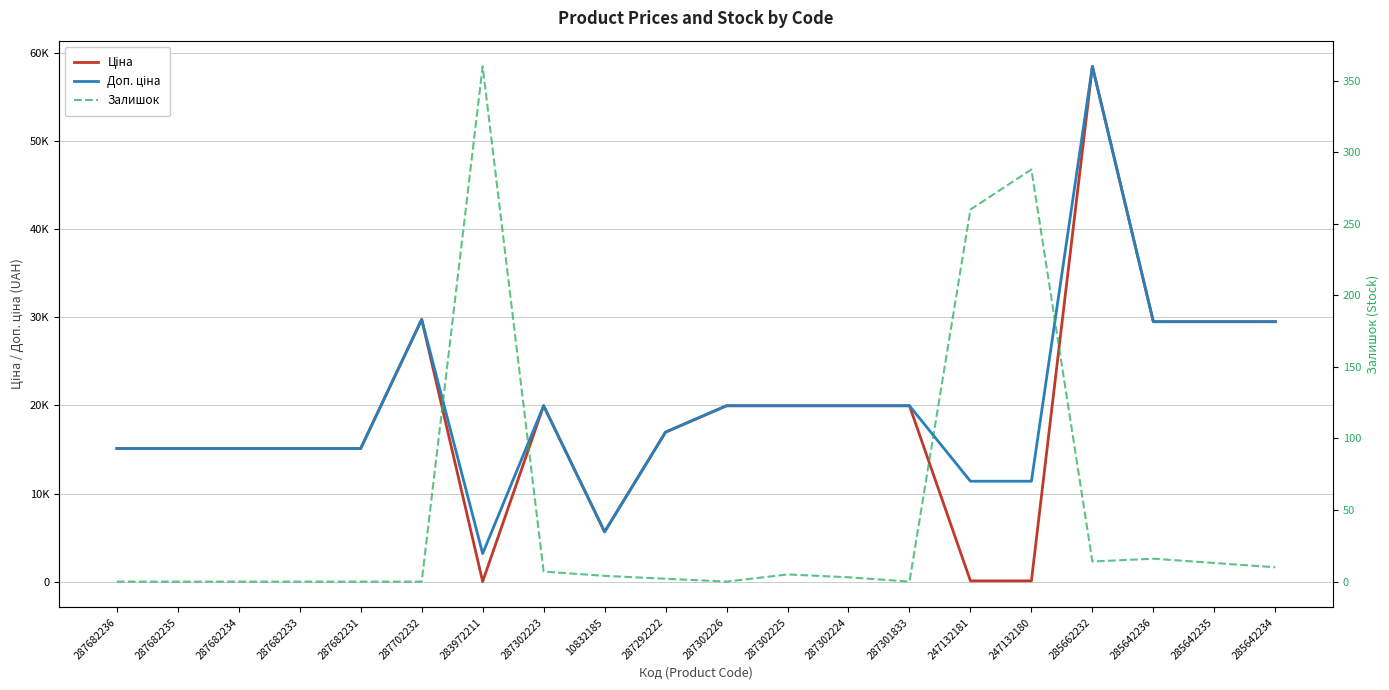

What is the difference between the maximum and minimum values in the Залишок series?

360.0